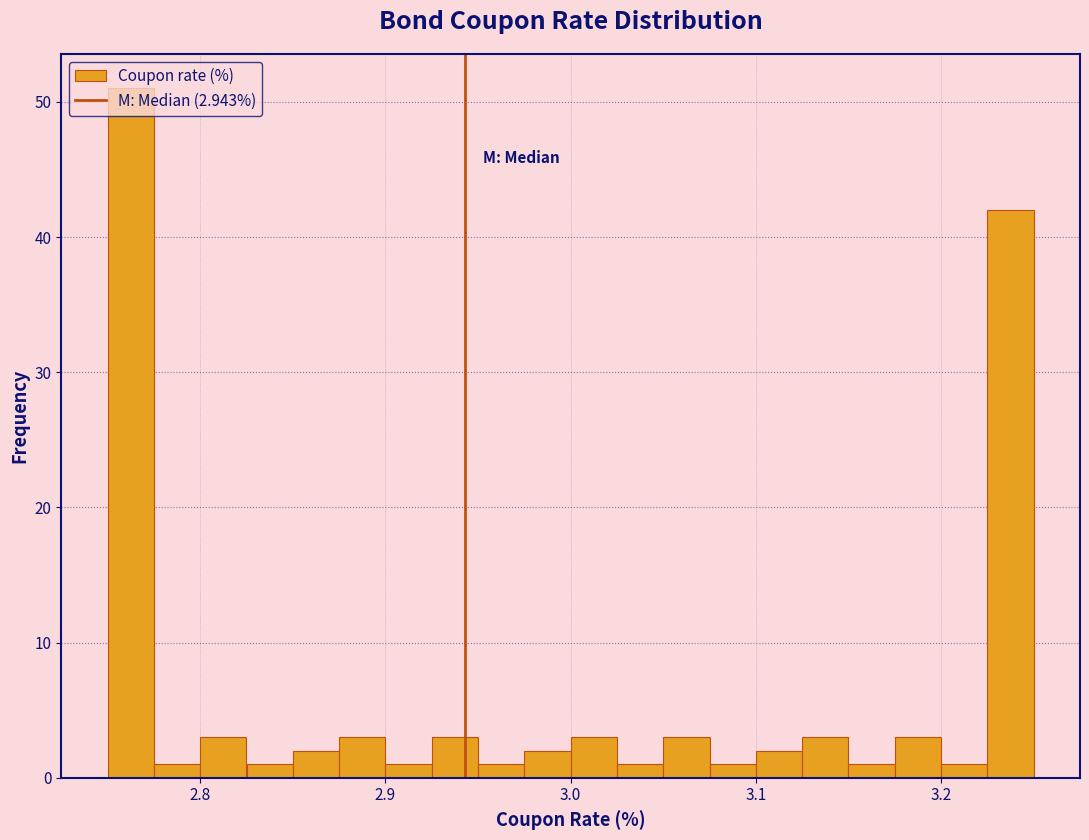

Around what value on the x-axis is the tallest bar? Give the approximate position of its centre, as read against the axis.

2.76